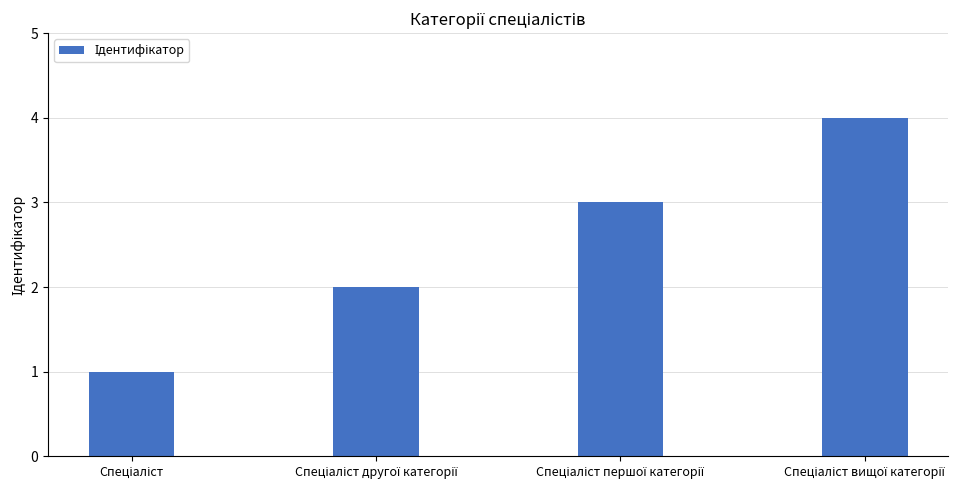

How many bars are there in total?

4